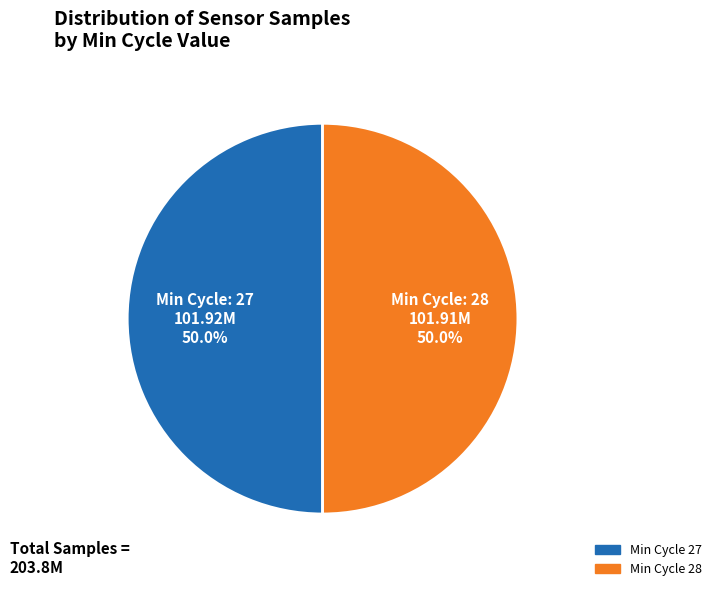

Count the number of slices in the pie.

2